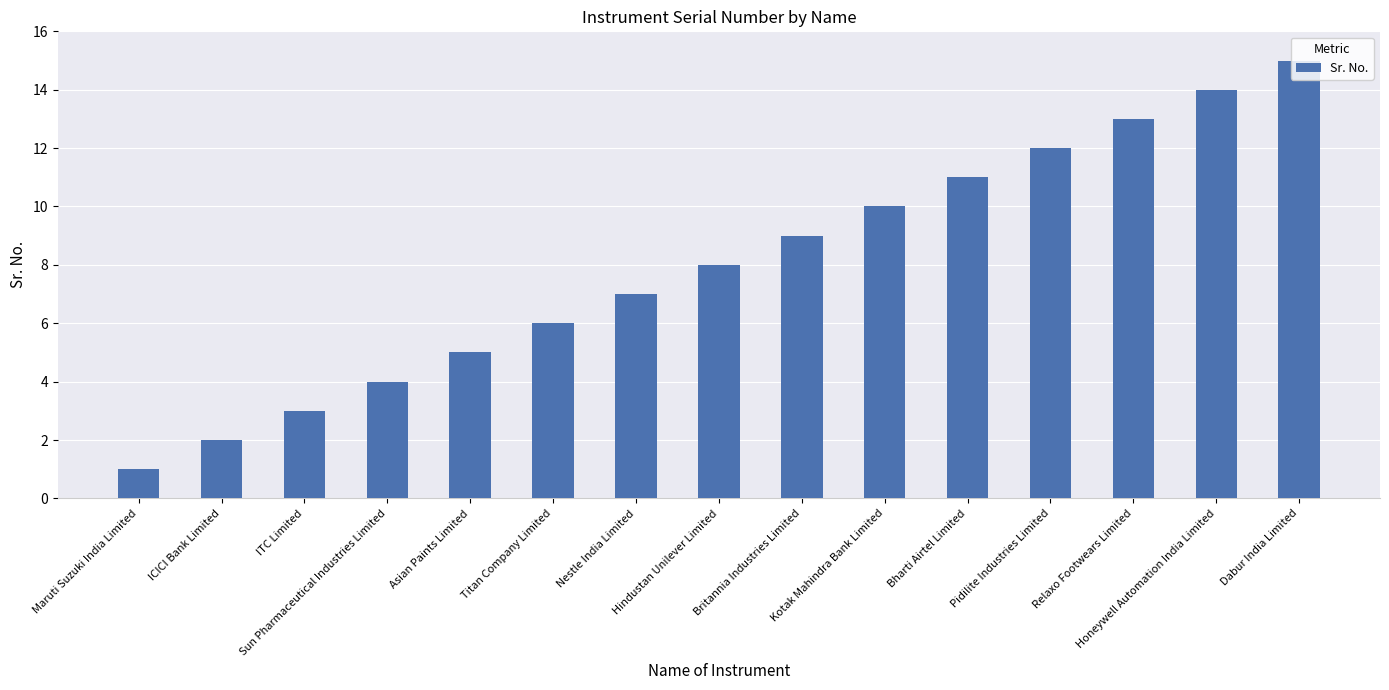

What is the label of the 15th bar from the right?

Maruti Suzuki India Limited